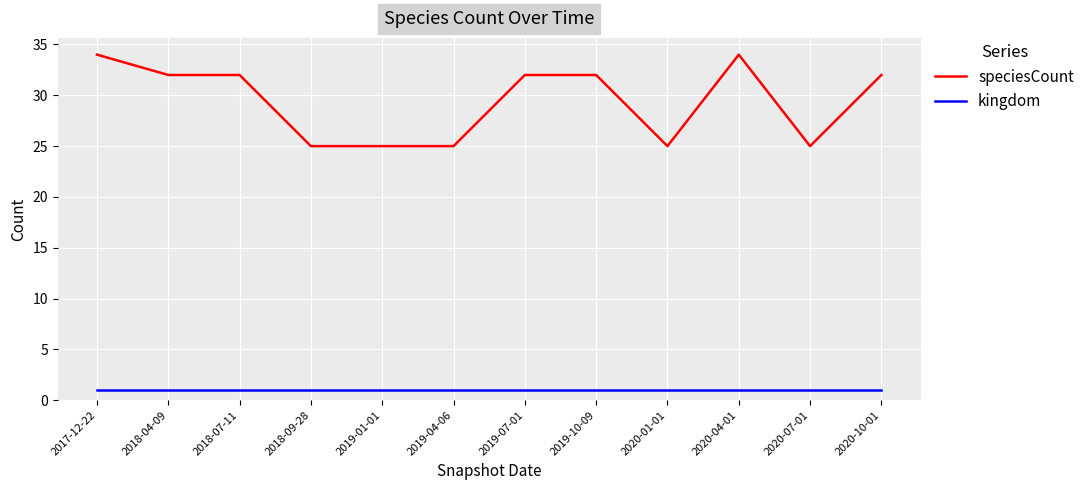

Reading left to right, list all the values displayed in this chart.

speciesCount: 2017-12-22=34	2018-04-09=32	2018-07-11=32	2018-09-28=25	2019-01-01=25	2019-04-06=25	2019-07-01=32	2019-10-09=32	2020-01-01=25	2020-04-01=34	2020-07-01=25	2020-10-01=32
kingdom: 2017-12-22=1	2018-04-09=1	2018-07-11=1	2018-09-28=1	2019-01-01=1	2019-04-06=1	2019-07-01=1	2019-10-09=1	2020-01-01=1	2020-04-01=1	2020-07-01=1	2020-10-01=1